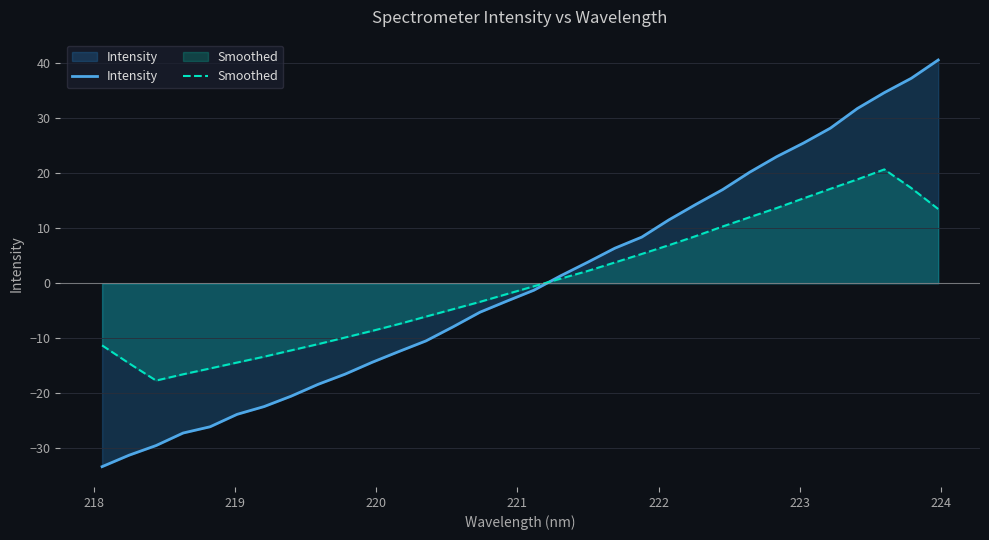

How many lines are shown in the chart?

2